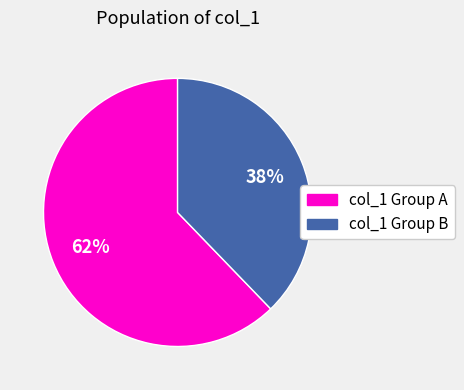

Does any single category account for the majority?

Yes